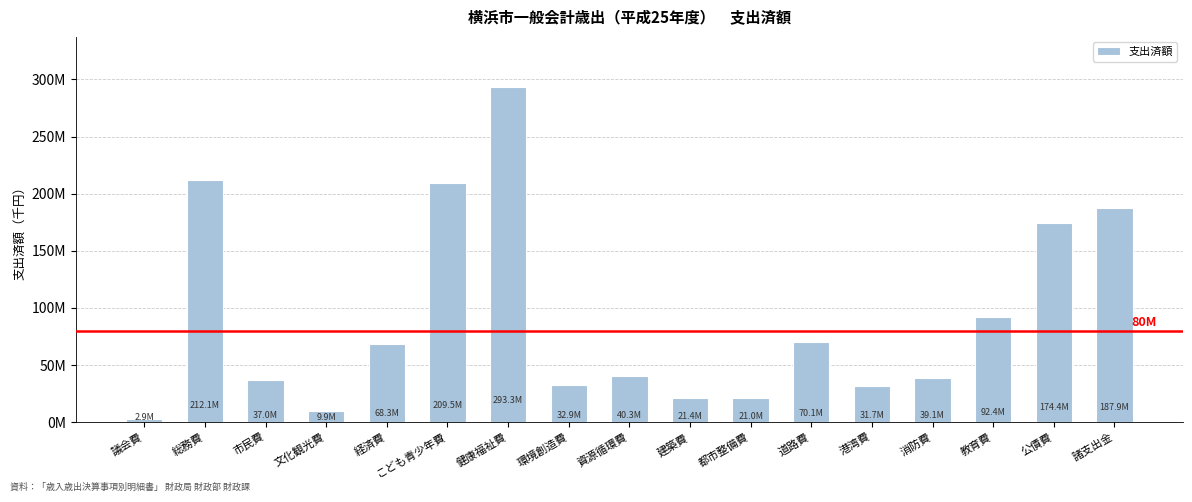

Is it true that the value at 消防費 is 39108592.3?

True